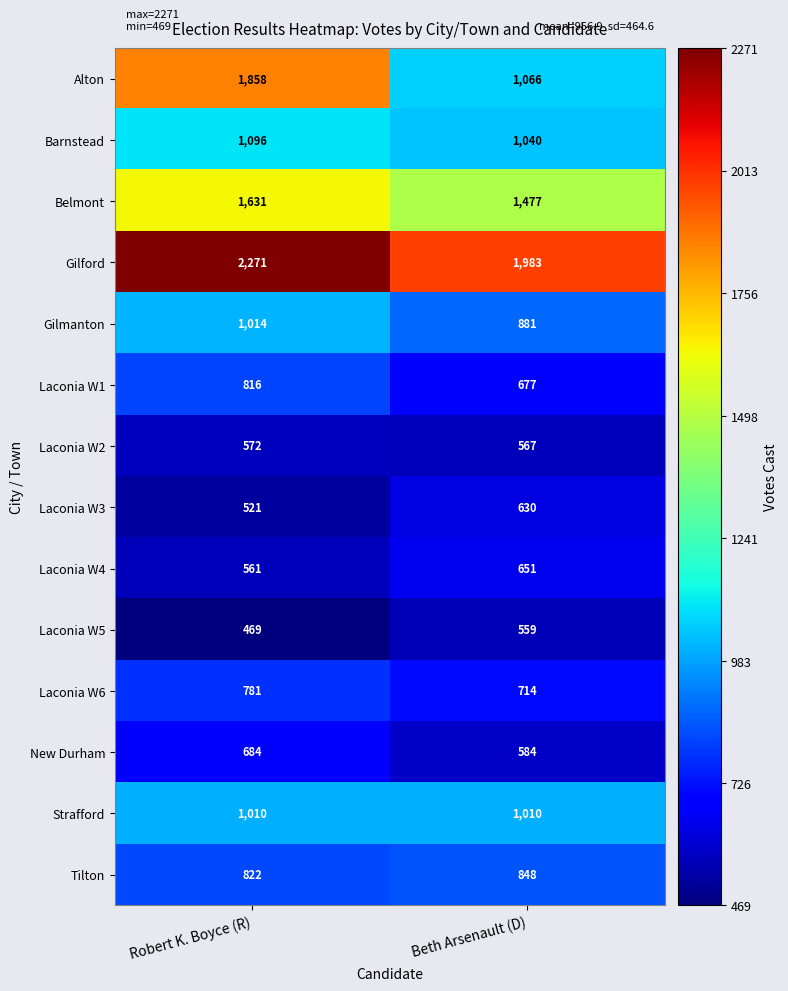

What is the difference between the maximum and minimum values in the Gilford series?

288